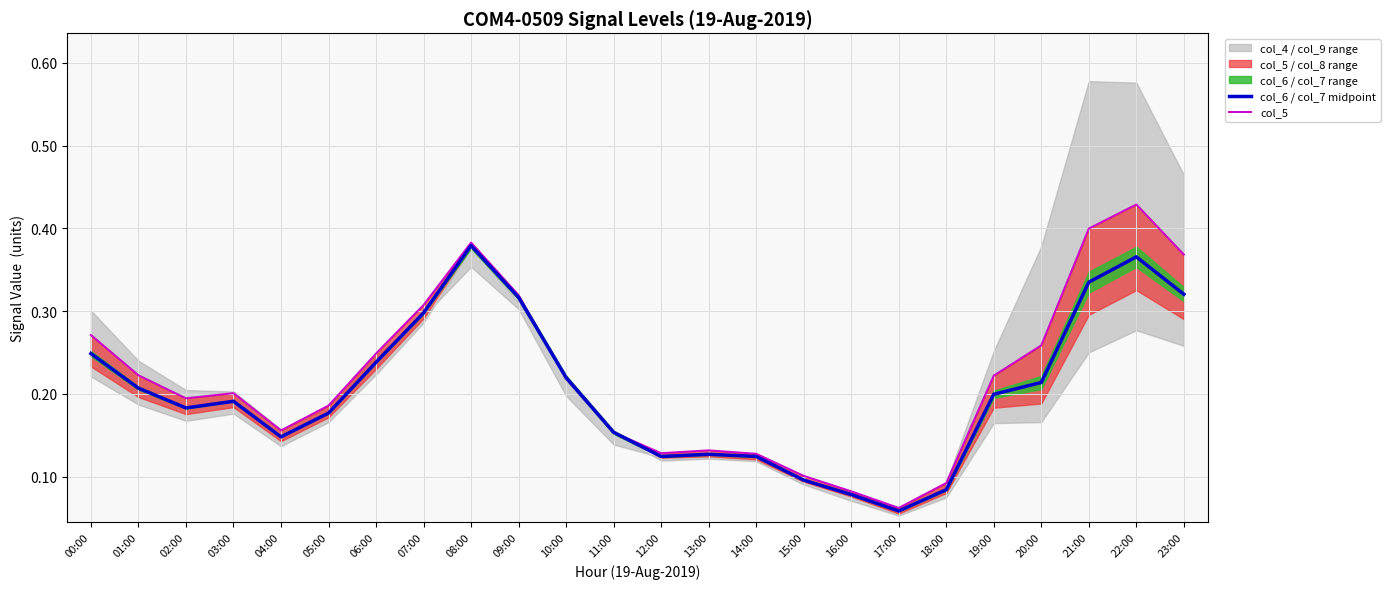

Is the value of col_5 at 23:00 greater than the value of col_6 / col_7 midpoint at 09:00?

Yes